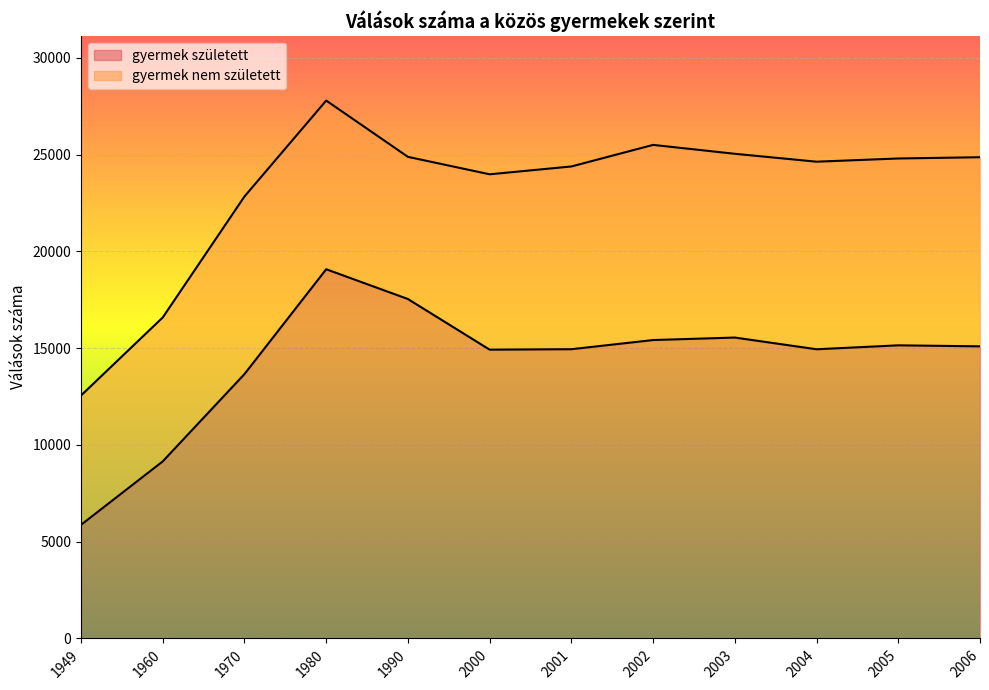

How many categories are shown in the chart?

12